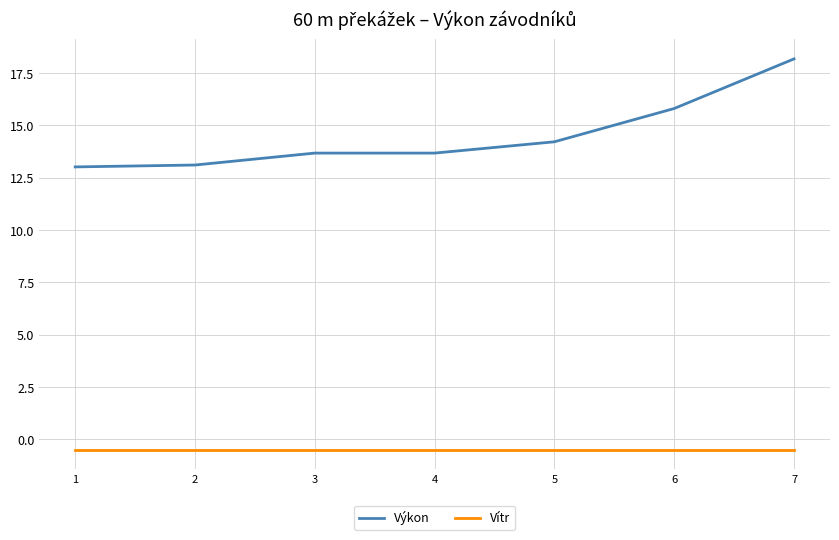

Reading right to left, extract all data points from this chart.

Výkon: 7=18.2	6=15.8	5=14.2	4=13.7	3=13.7	2=13.1	1=13.0
Vítr: 7=-0.5	6=-0.5	5=-0.5	4=-0.5	3=-0.5	2=-0.5	1=-0.5